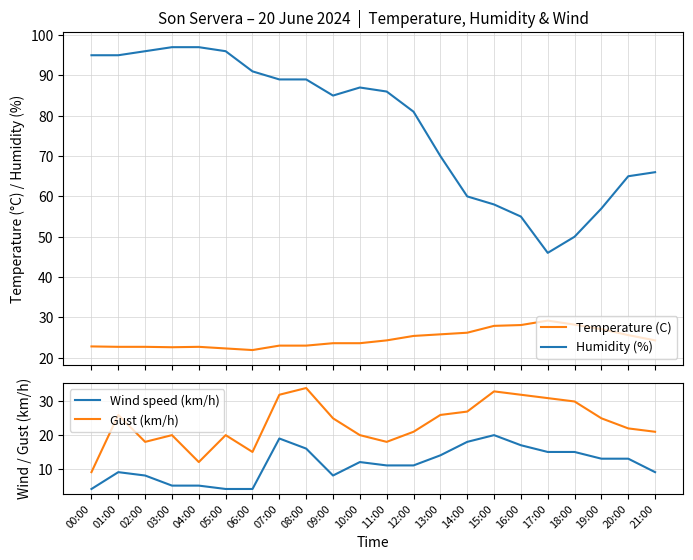

At which category is the sum across all series the highest?

07:00